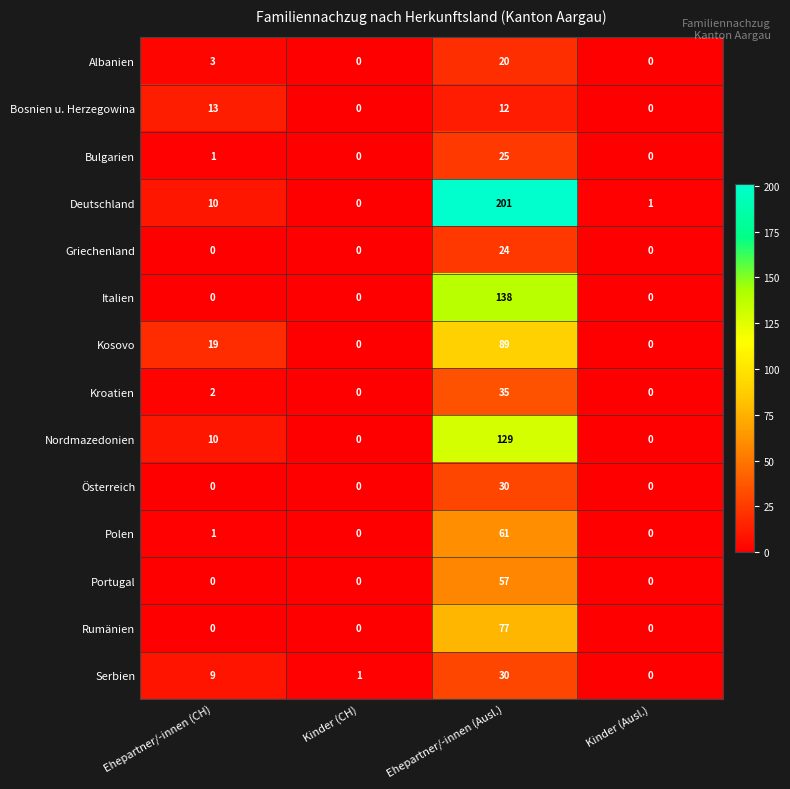

How many distinct data groups are displayed?

14